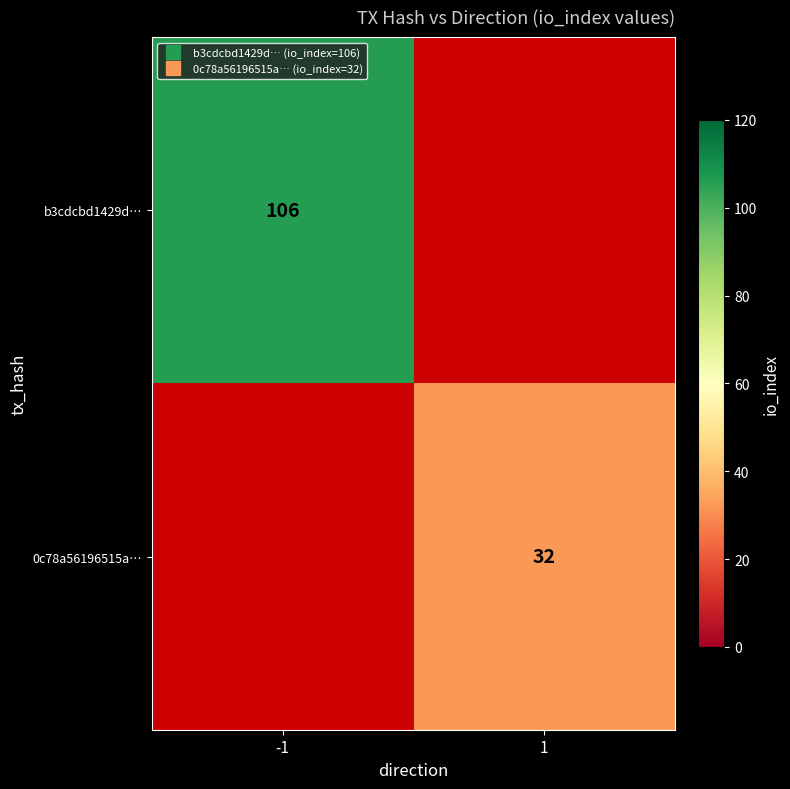

At which label does b3cdcbd1429d… reach its peak?

-1